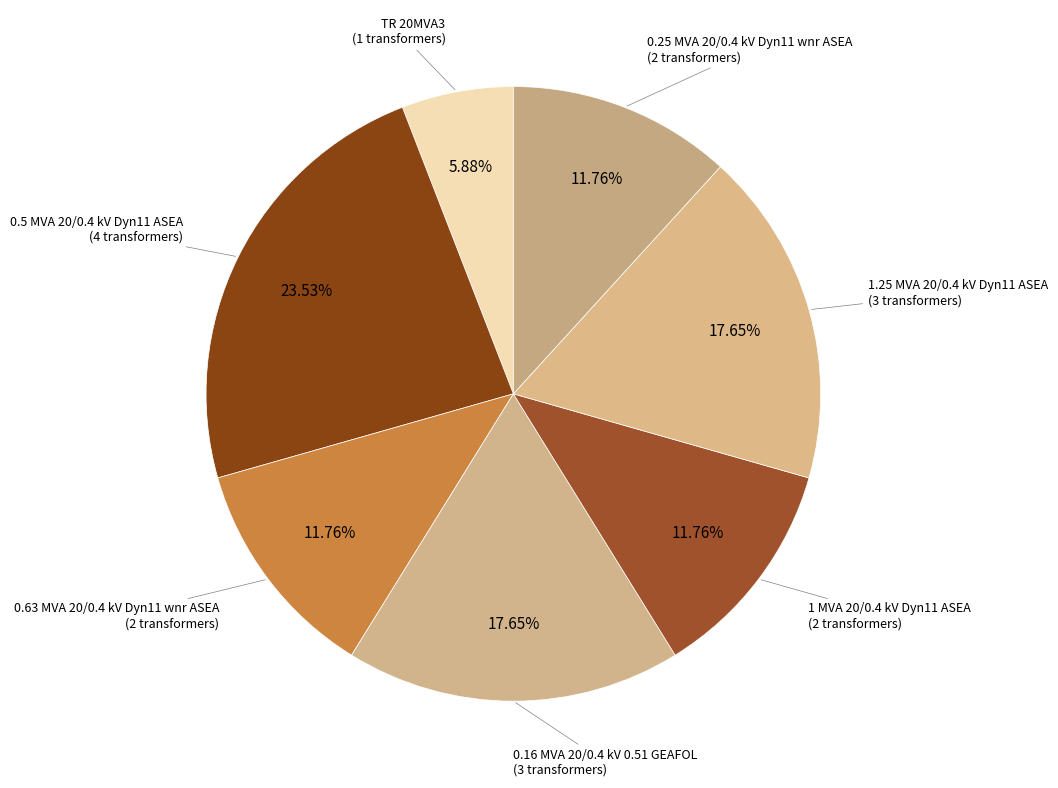

How many segments does this pie chart have?

7